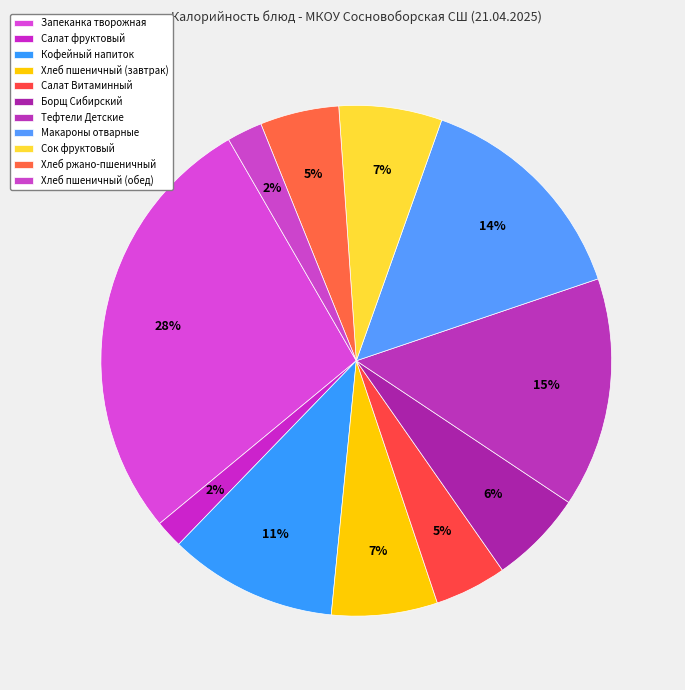

How many slices are in this pie chart?

11